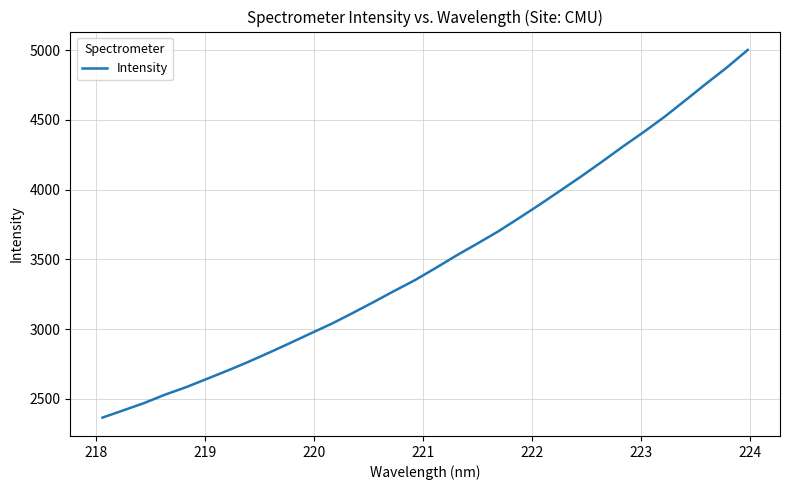

What is the difference between the maximum and minimum values?

2637.5